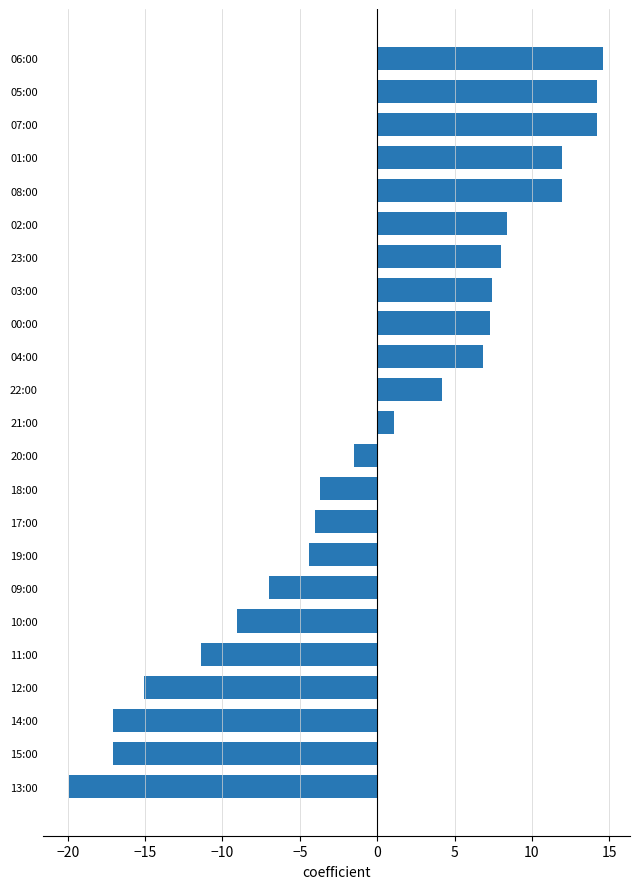

Where is the data nearest to the value -2?

20:00